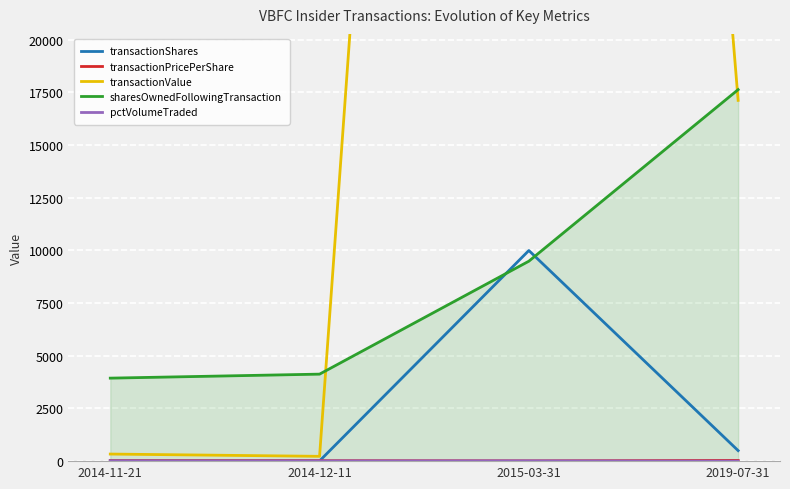

Where is the first local minimum for pctVolumeTraded?

2014-12-11